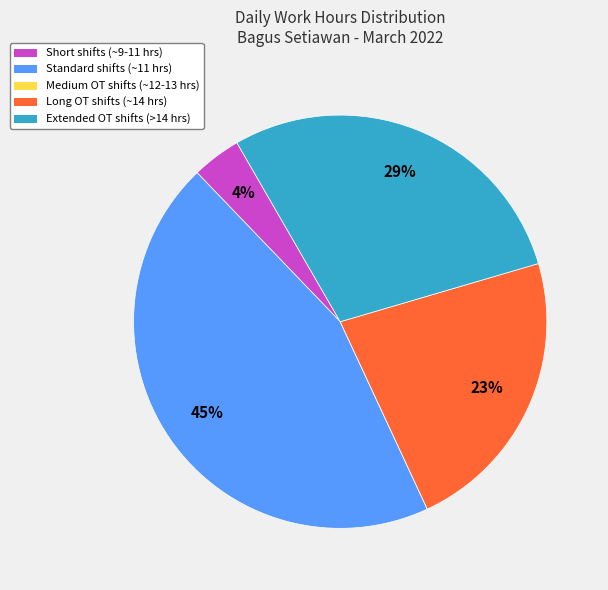

To the nearest percent, what is the difference between the largest and smallest slice percentages?

45%